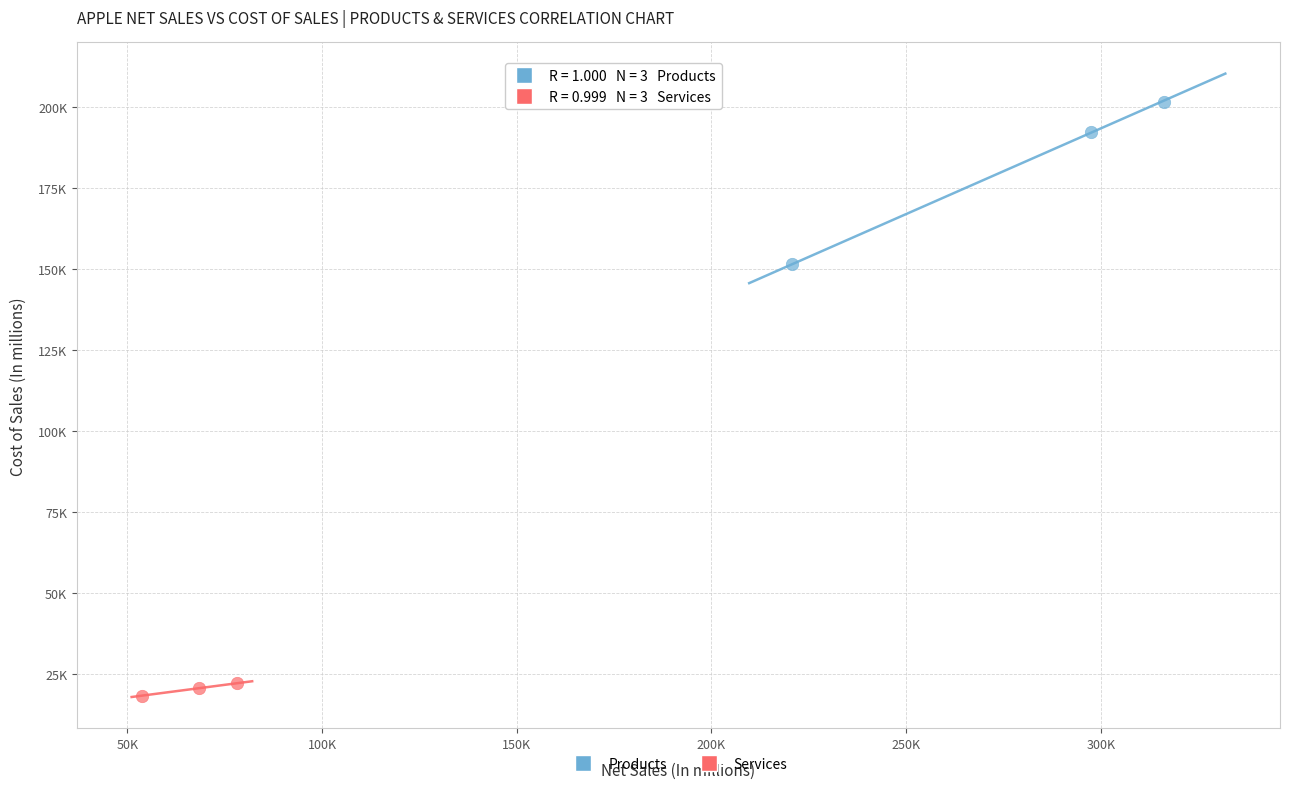

Which series reaches the maximum Y coordinate?

Products